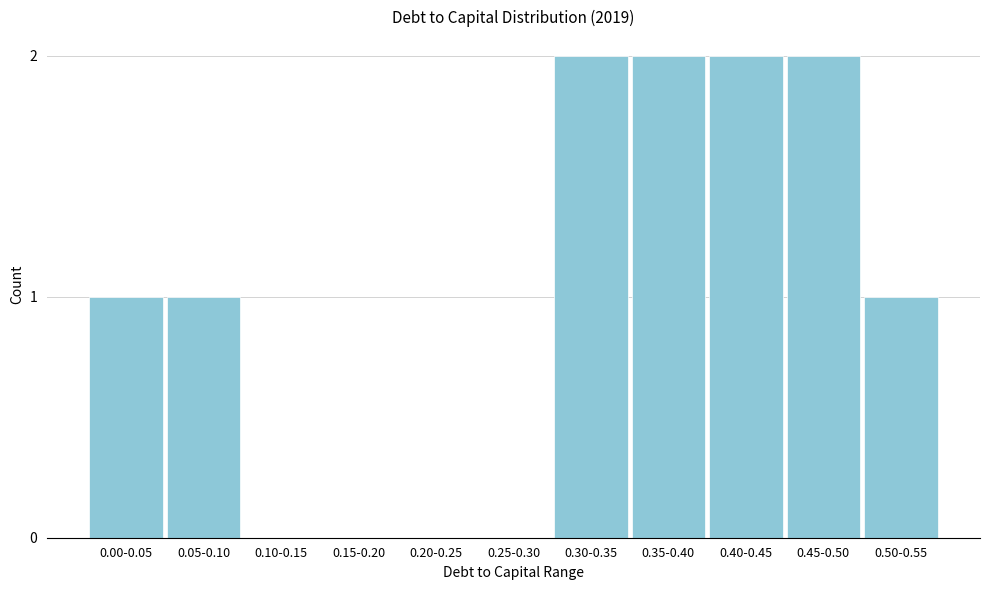

Reading left to right, what are all the values shown in this chart?

0.00-0.05=1	0.05-0.10=1	0.10-0.15=0	0.15-0.20=0	0.20-0.25=0	0.25-0.30=0	0.30-0.35=2	0.35-0.40=2	0.40-0.45=2	0.45-0.50=2	0.50-0.55=1